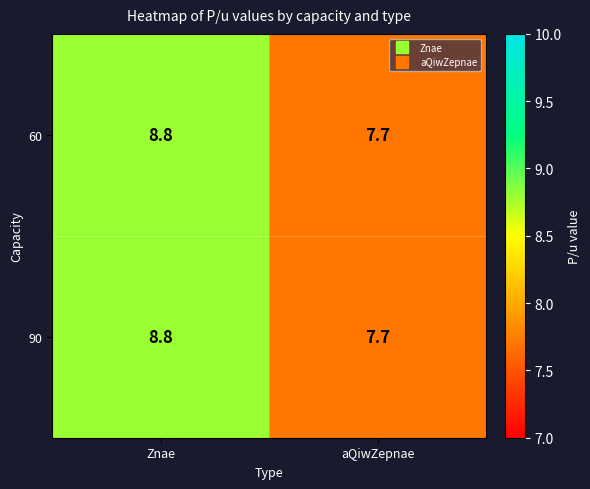

What is the highest value of the 90 series?

8.8